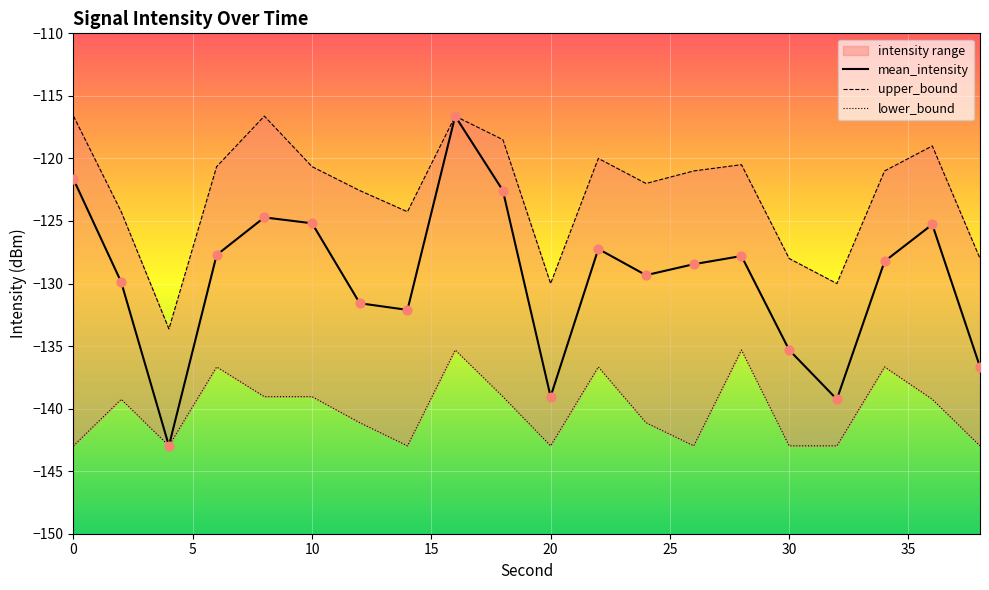

What are all the series names shown in the legend?

mean_intensity, upper_bound, lower_bound